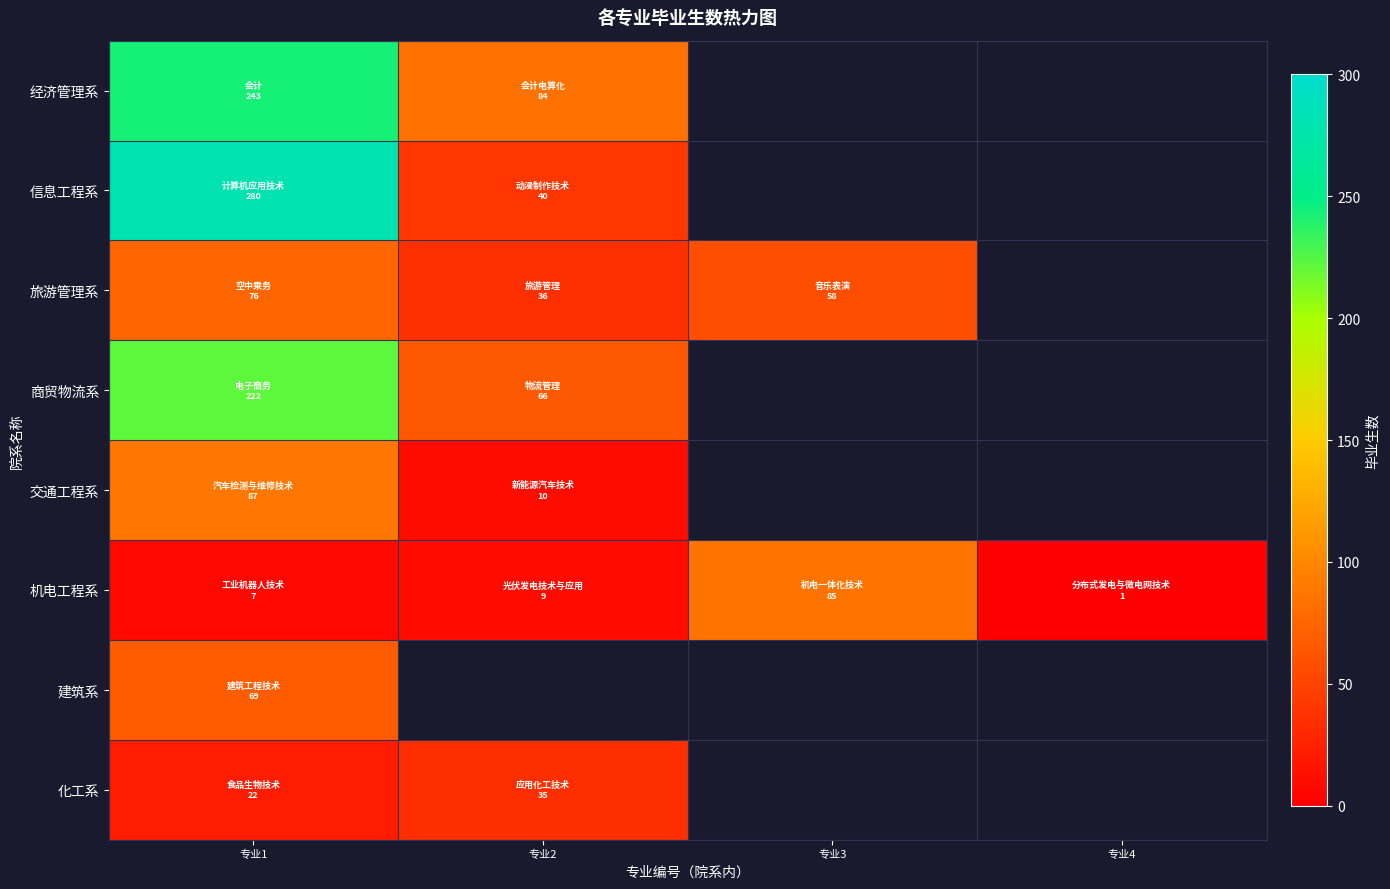

Which series has the largest range (max minus min)?

信息工程系